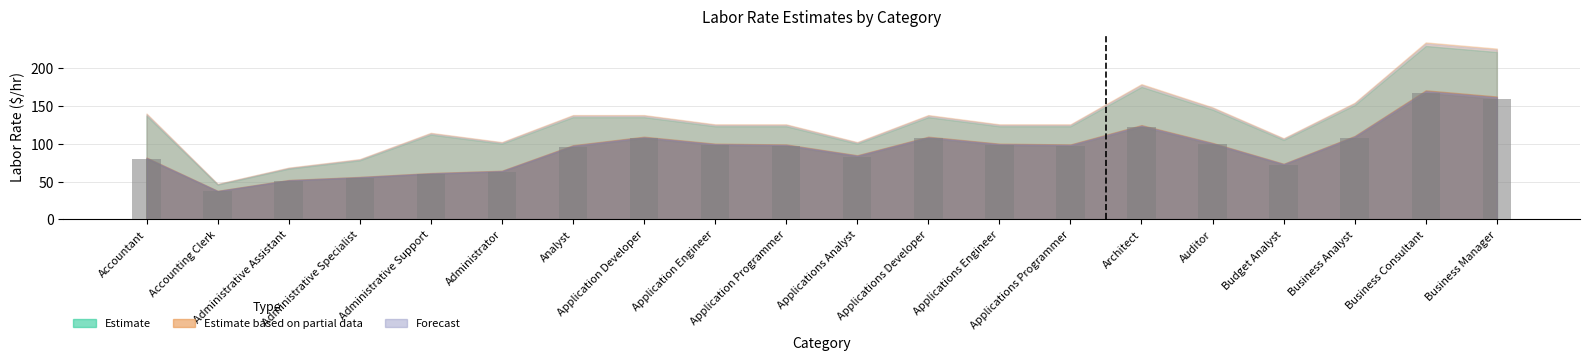

How many bars are there in total?

20